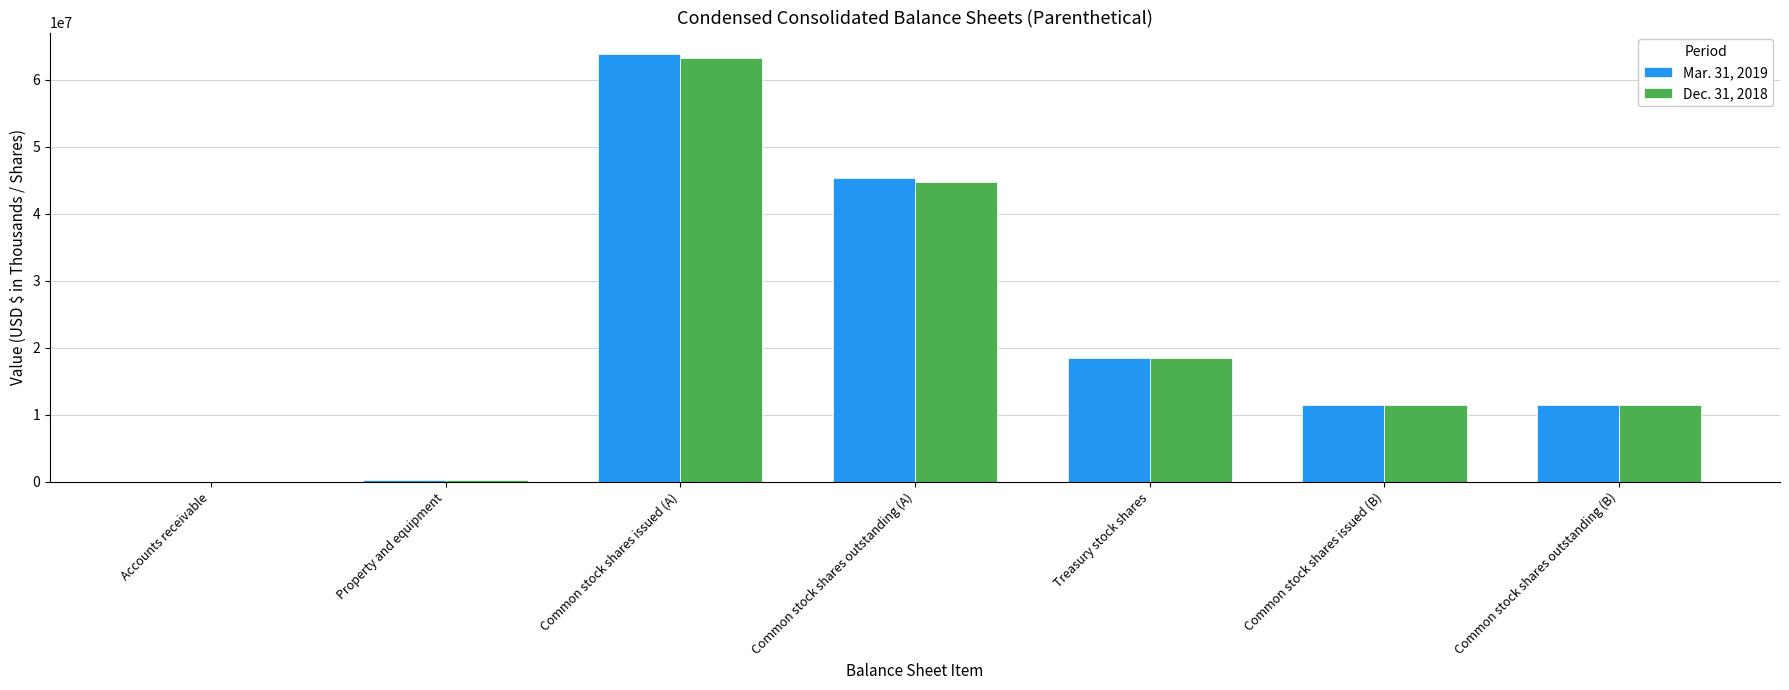

True or false: Mar. 31, 2019 has a value of 15831098 at Common stock shares issued (B).

False